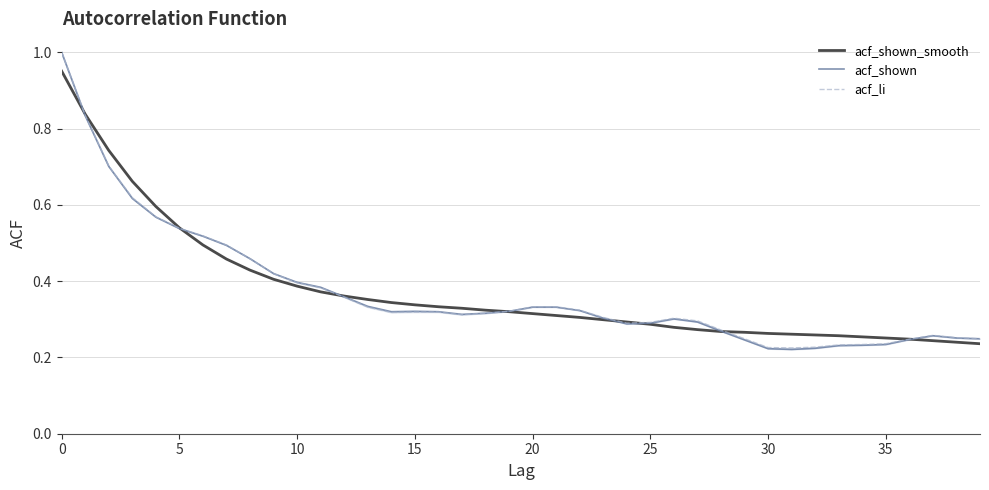

What is the label of the 10th point from the right?

30